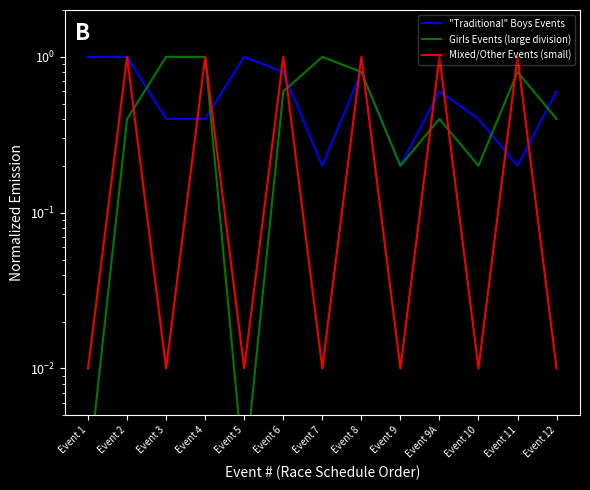

True or false: Mixed/Other Events (small) has more than 1 interior local peaks.

True